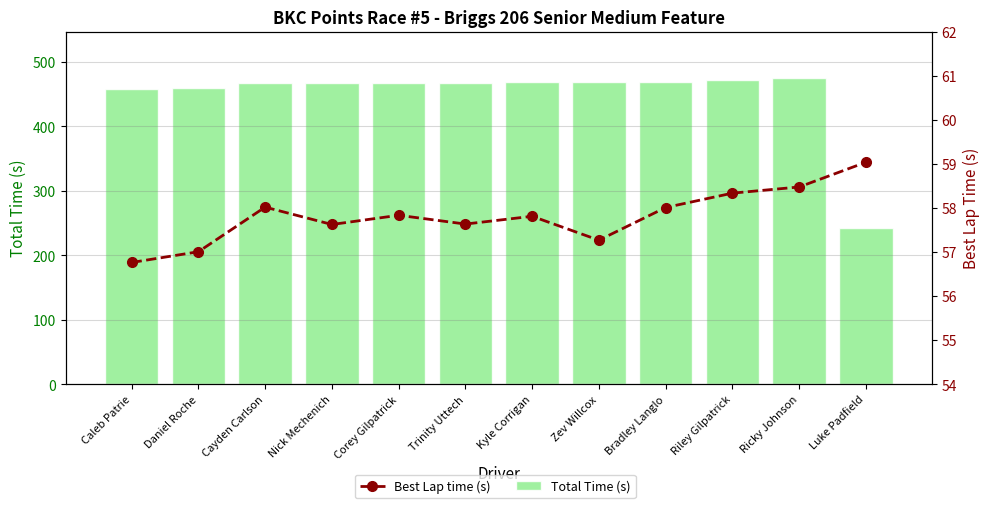

The value of Total Time (s) at Cayden Carlson is 608.7. True or false?

False